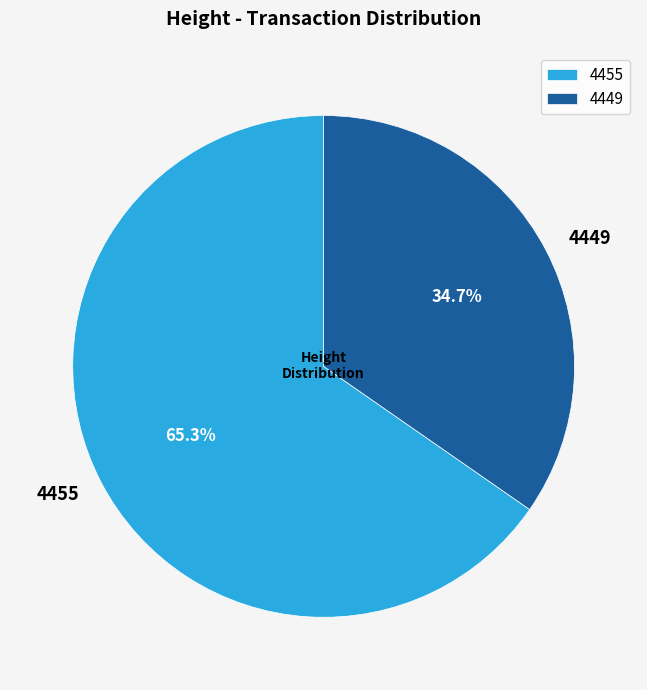

What is the ratio of the value at 4449 to the value at 4455?

0.5